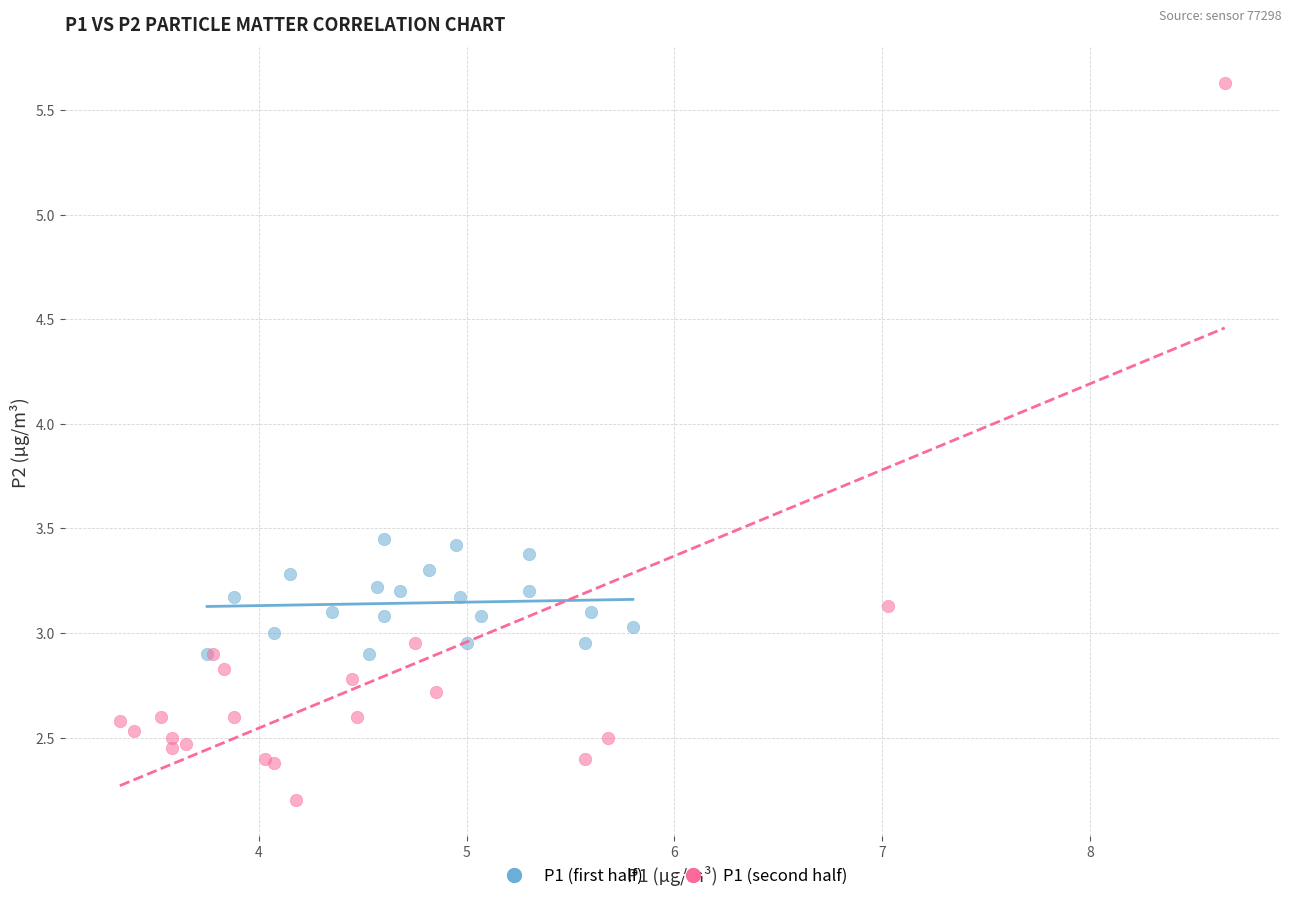

What are all the series names shown in the legend?

P1 (first half), P1 (second half)